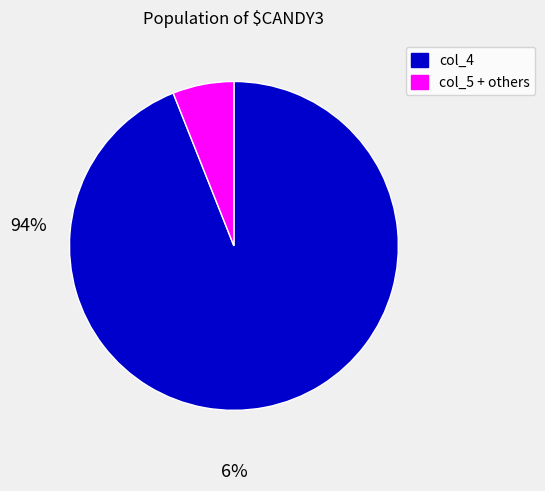

Is there a majority slice in this chart?

Yes